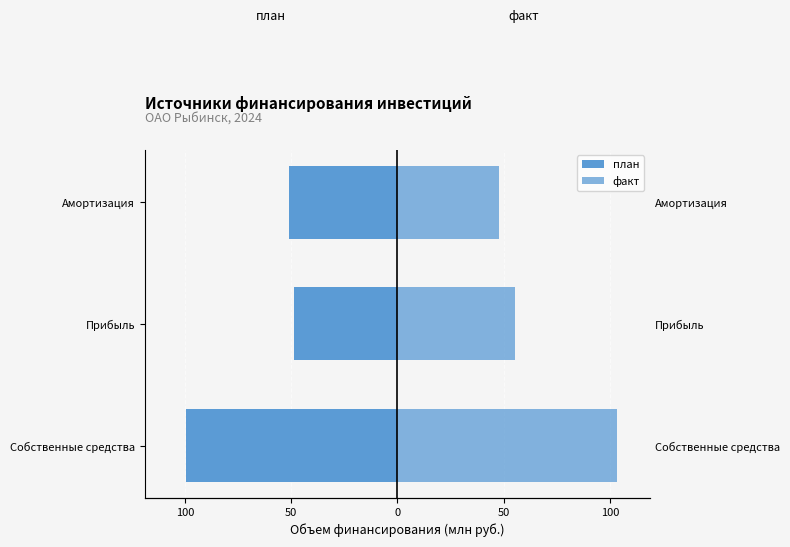

What is the average value of the план series?

-66.4